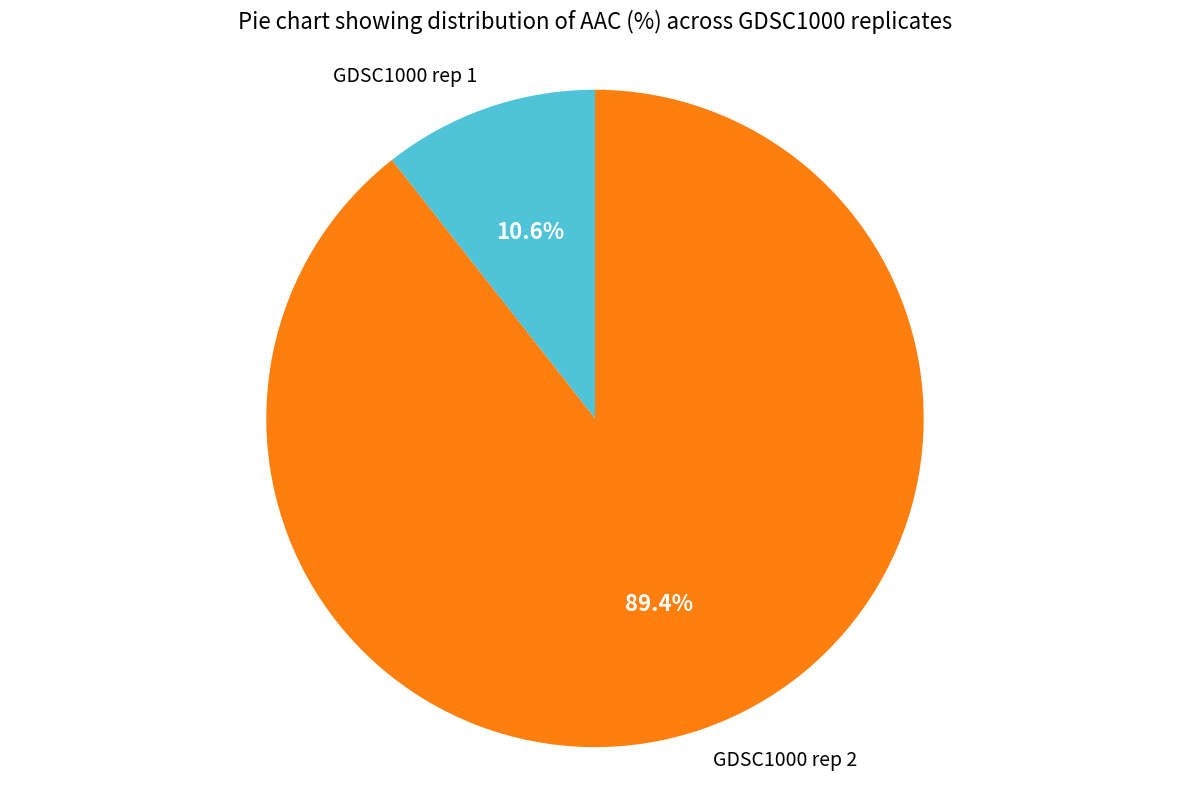

Is there a majority slice in this chart?

Yes